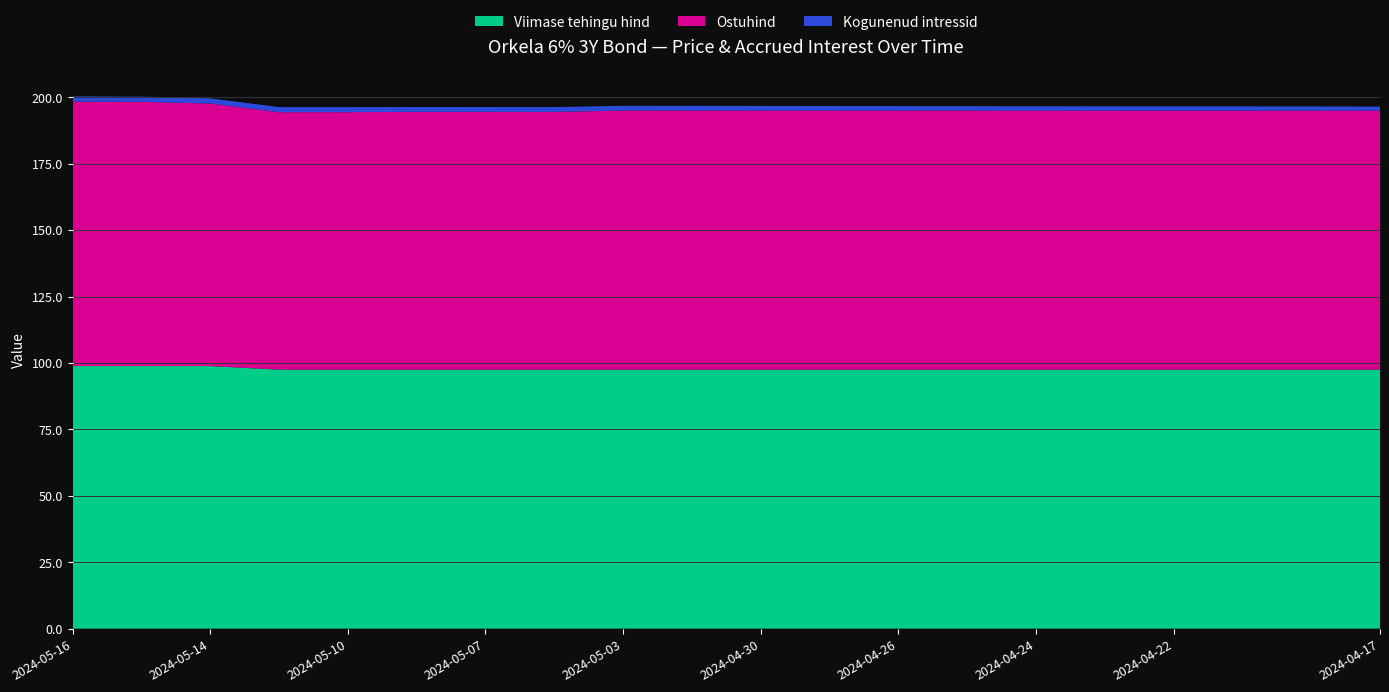

Reading right to left, transcribe all the data shown in this chart.

Viimase tehingu hind: 97.5	97.5	97.5	97.5	97.5	97.5	97.5	97.5	97.5	97.5	97.5	97.5	97.5	97.5	97.5	97.5	97.5	98.8	98.8	98.8
Ostuhind: 97.5	97.5	97.5	97.5	97.5	97.5	97.5	97.5	97.5	97.5	97.5	97.5	97.0	97.0	97.0	96.9	96.9	98.8	99.5	99.5
Kogunenud intressid: 1.5	1.5	1.6	1.6	1.6	1.6	1.7	1.7	1.7	1.7	1.8	1.8	1.8	1.8	1.8	1.9	1.9	1.9	2.0	2.0